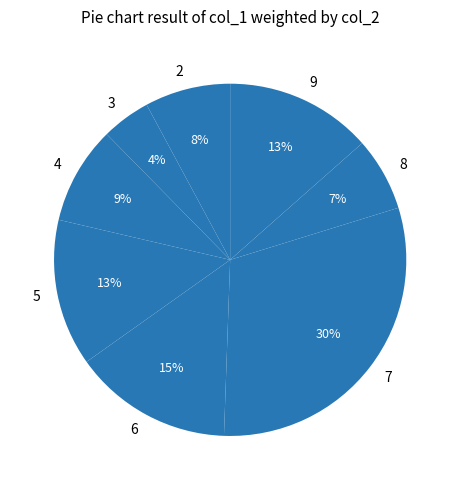

Is there any slice that represents more than half of the pie?

No